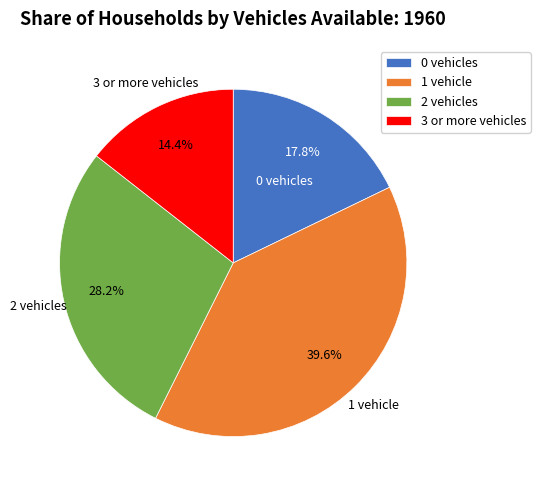

What percentage is the 1 vehicle slice, to the nearest percent?

40%